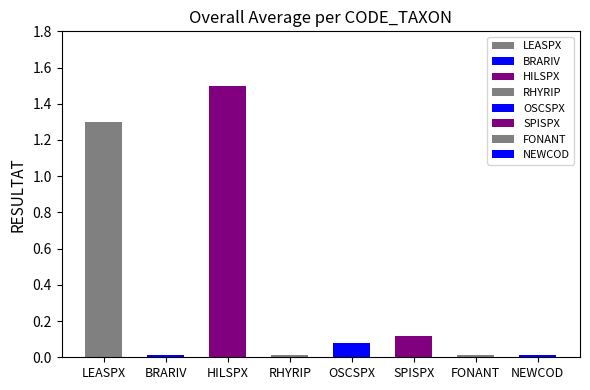

What is the label of the 2nd bar from the left?

BRARIV